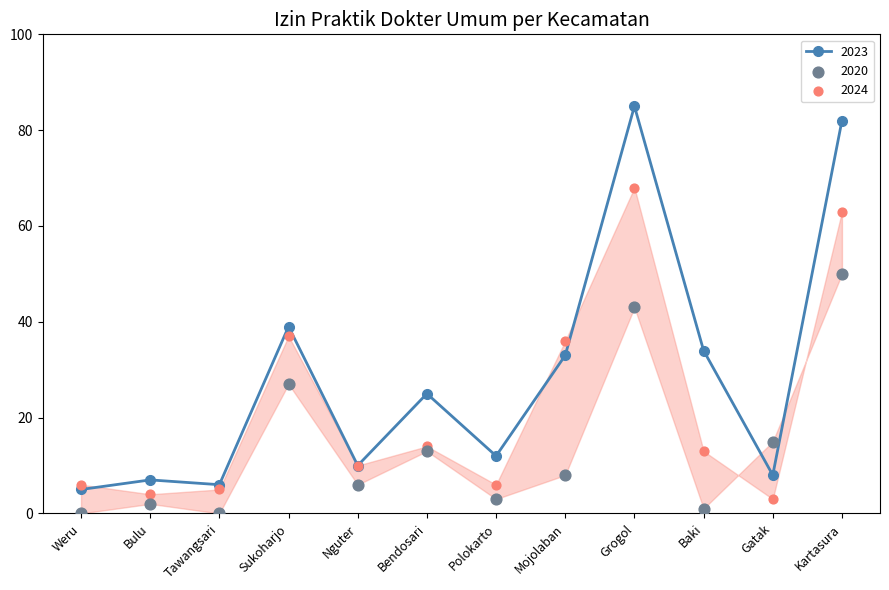

At how many categories does at least one series exceed 28?

5